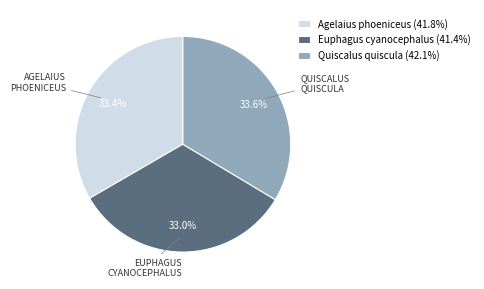

Is it true that Quiscalus quiscula is 34% of the pie?

True